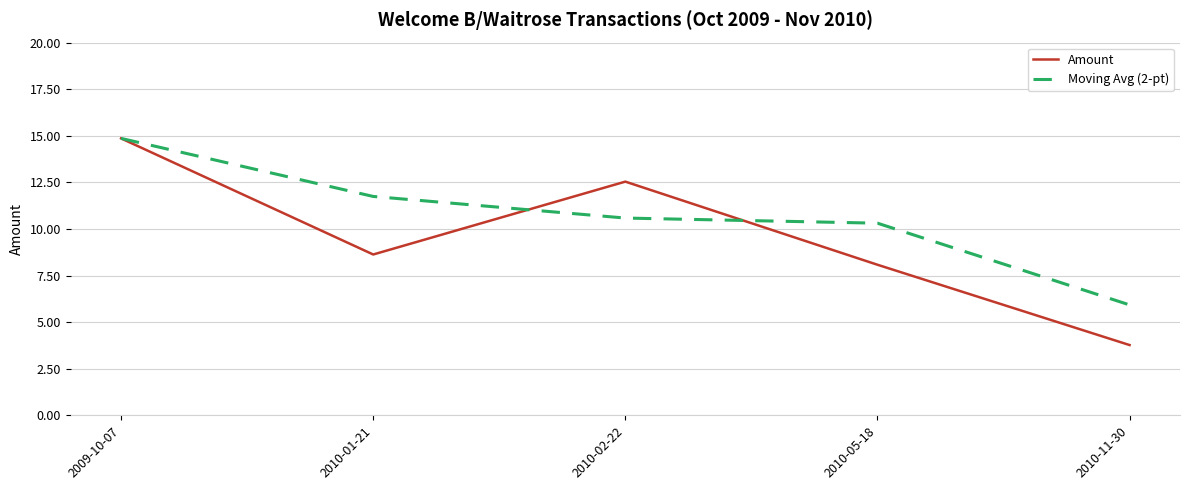

At which label does Amount reach its peak?

2009-10-07